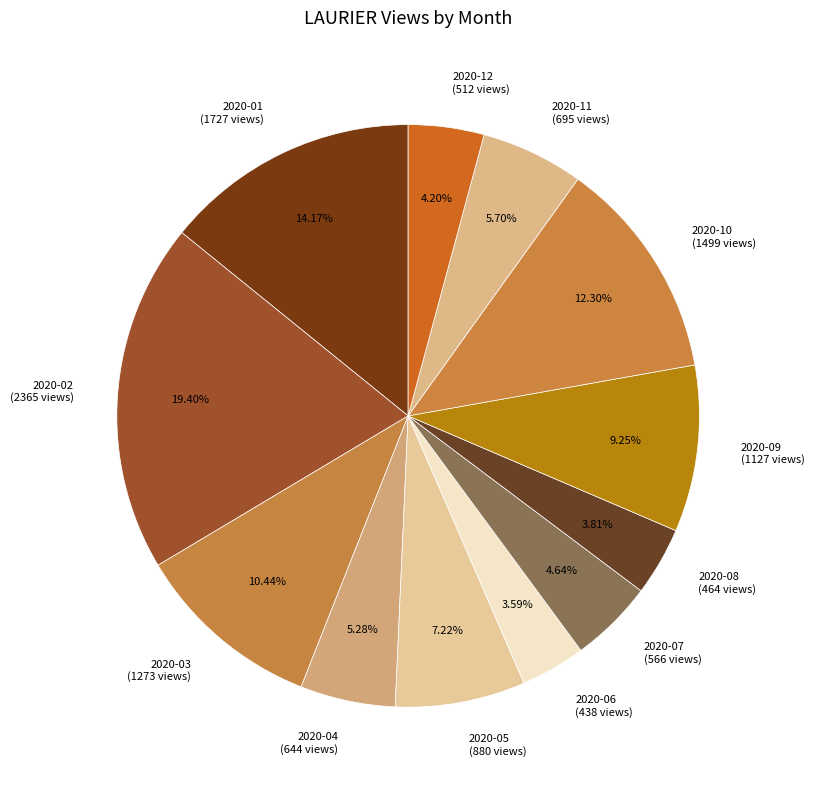

Approximately how many times larger is the value at 2020-04 compared to 2020-11?

0.9